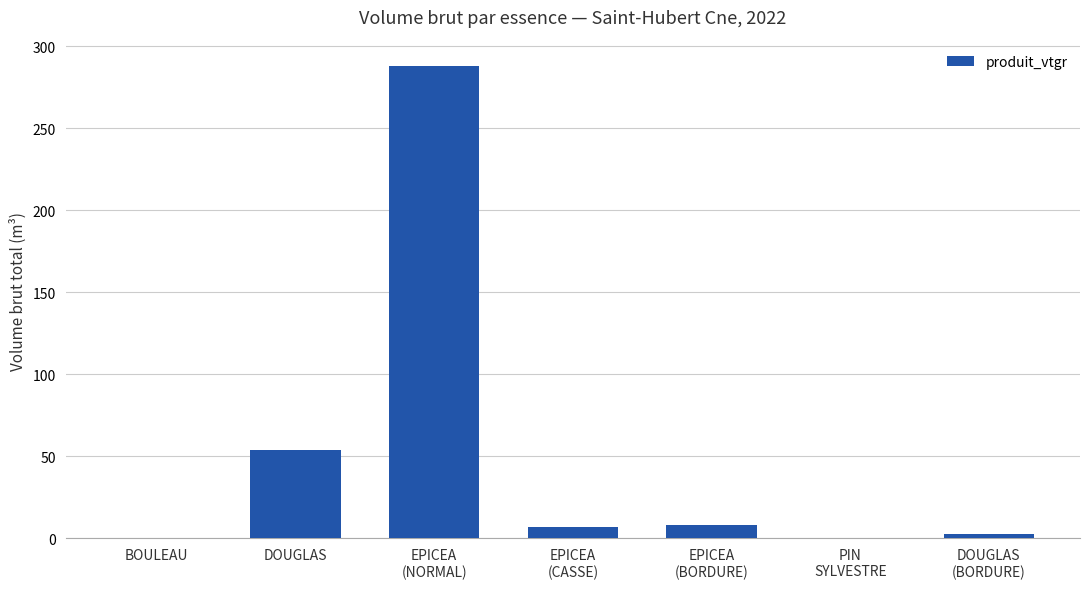

Are the bars horizontal?

No